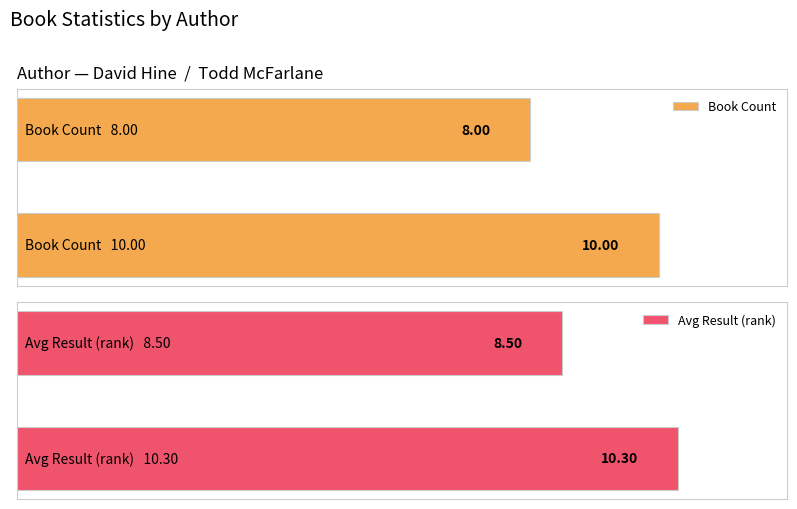

Does the chart contain stacked bars?

No